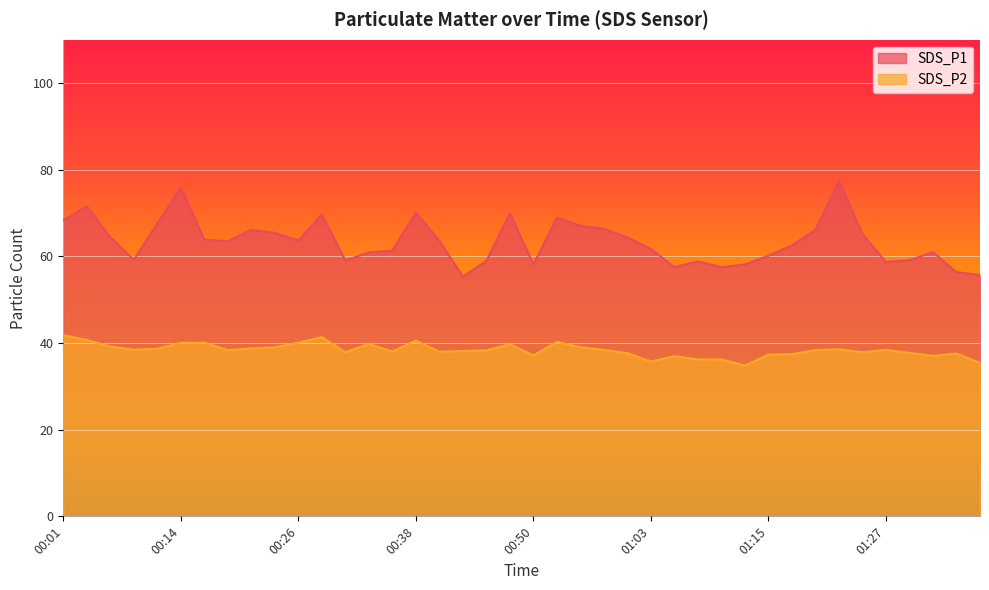

True or false: SDS_P2 and SDS_P1 intersect in this chart.

False